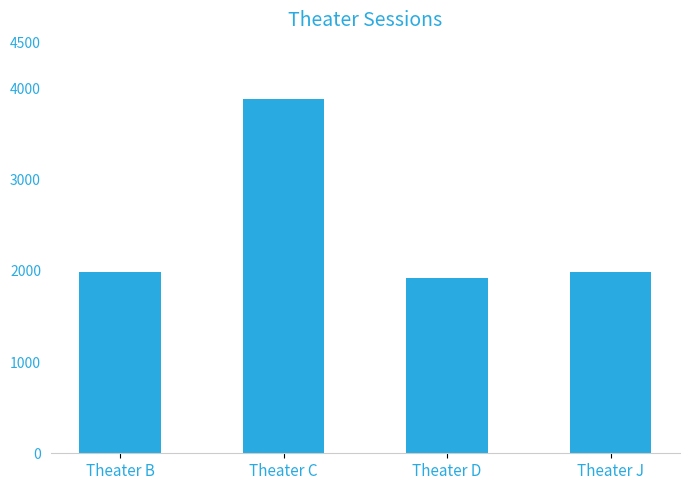

What is the average value?

2443